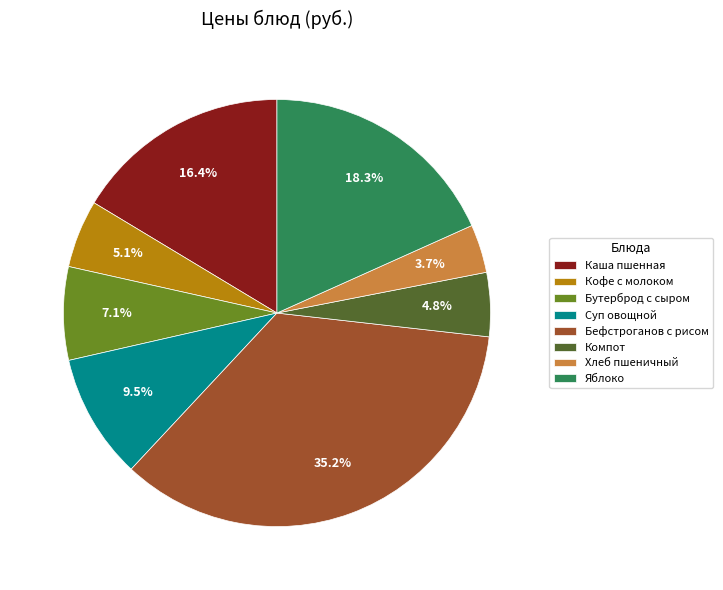

Is there a majority slice in this chart?

No